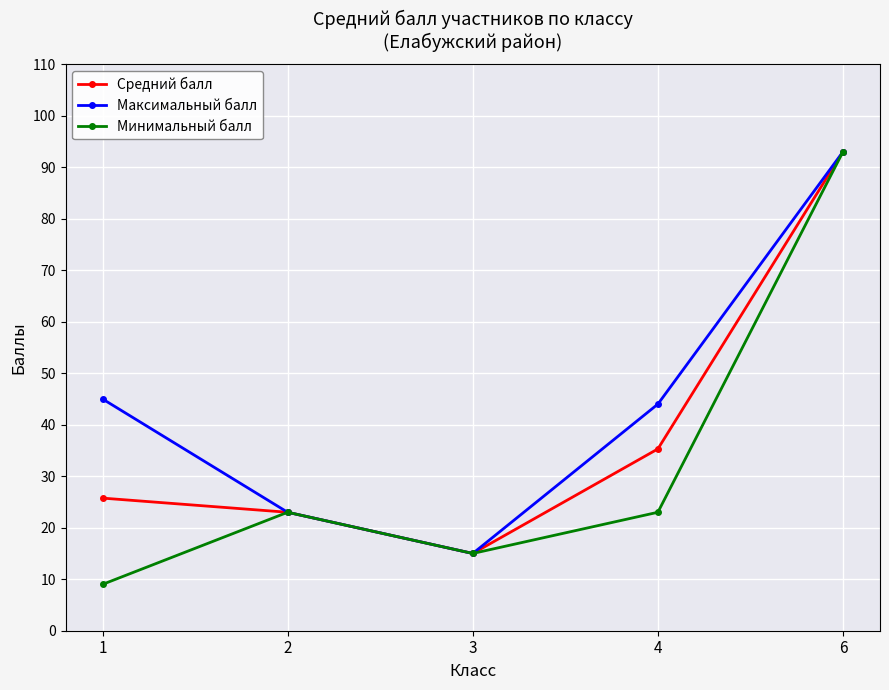

What is the minimum value shown in the chart?

9.0